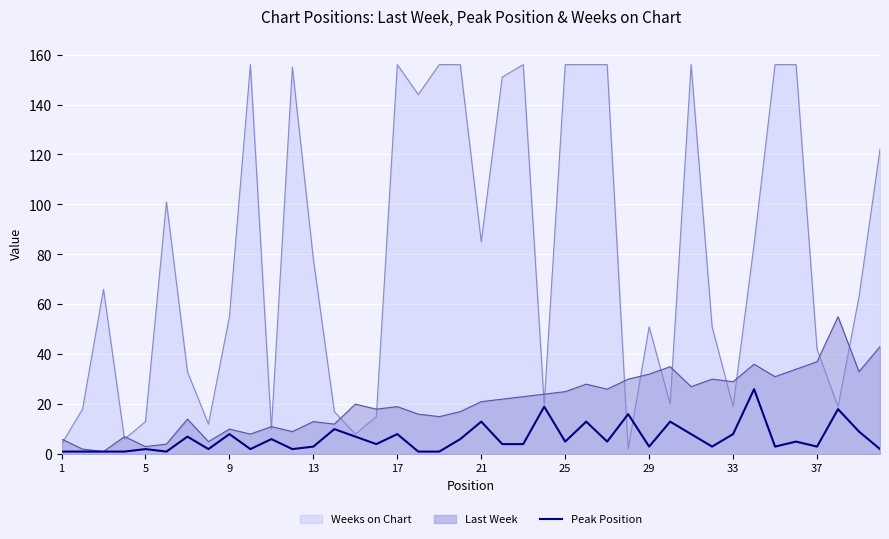

List the series in order of their peak value, lowest first.

Peak Position, Last Week, Weeks on Chart